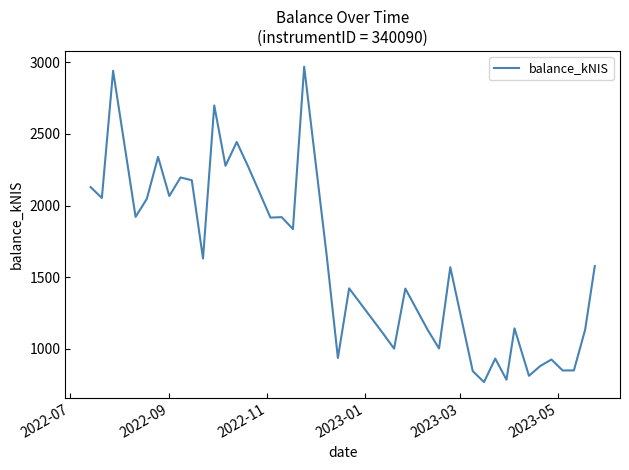

What is the greatest value displayed?

2969.2